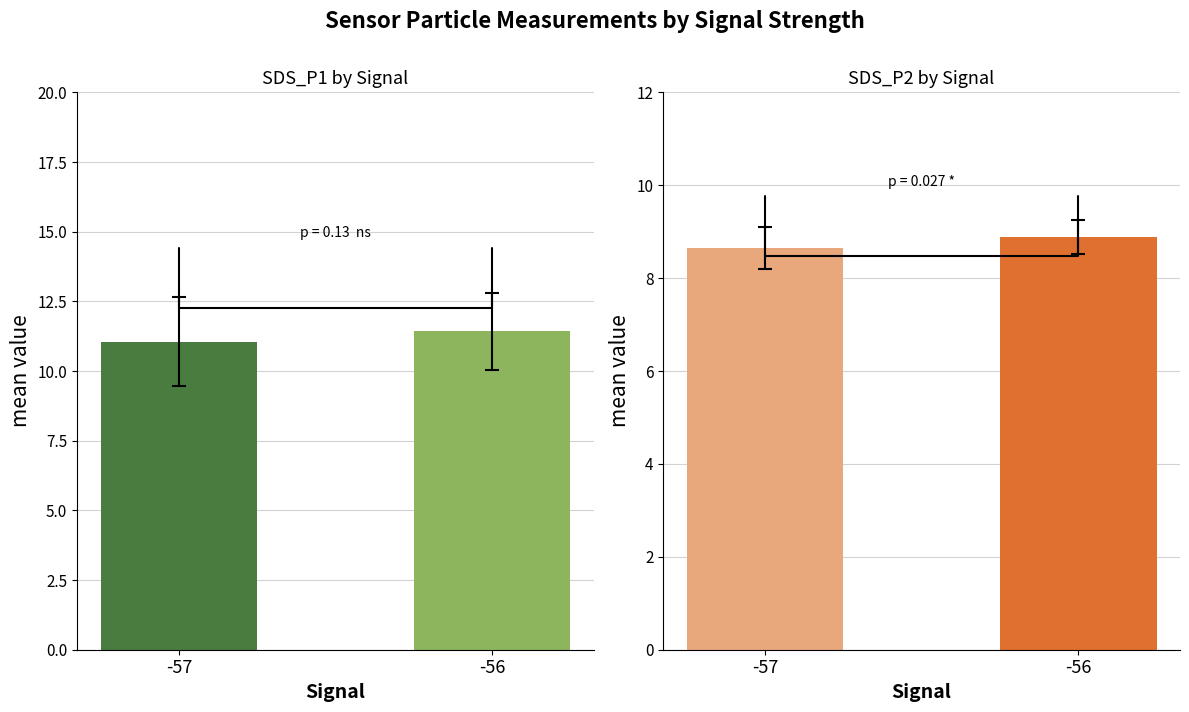

Does the chart contain stacked bars?

No